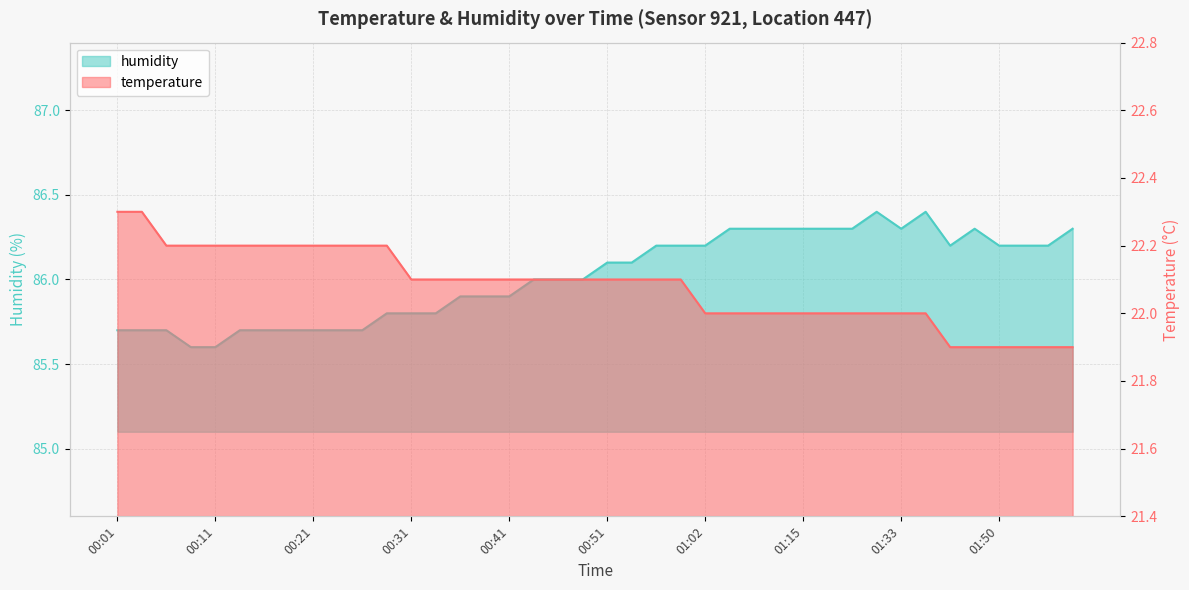

What is the difference between the maximum and second lowest values in the humidity series?

0.8